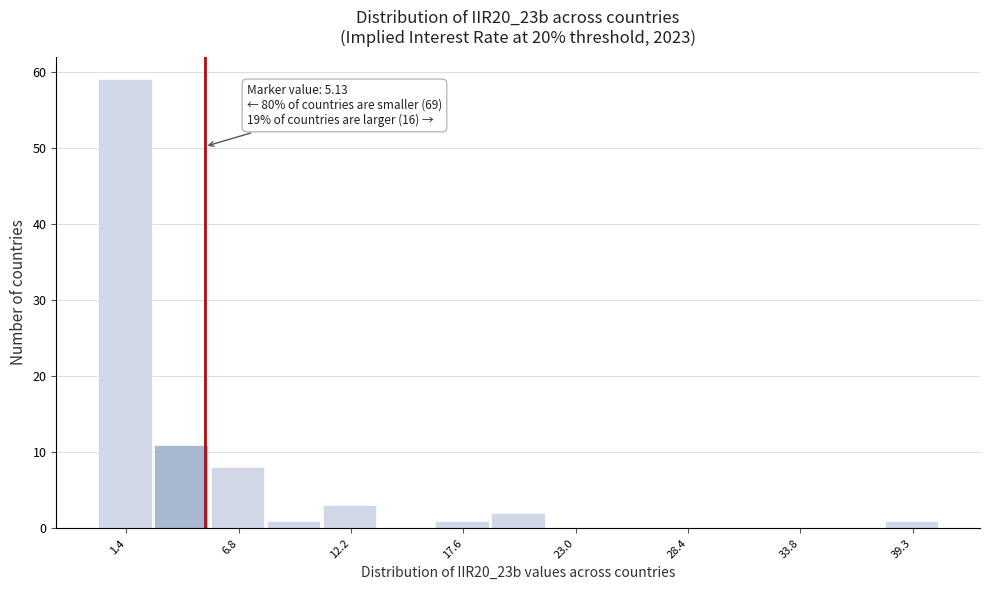

Around what value on the x-axis is the tallest bar? Give the approximate position of its centre, as read against the axis.

1